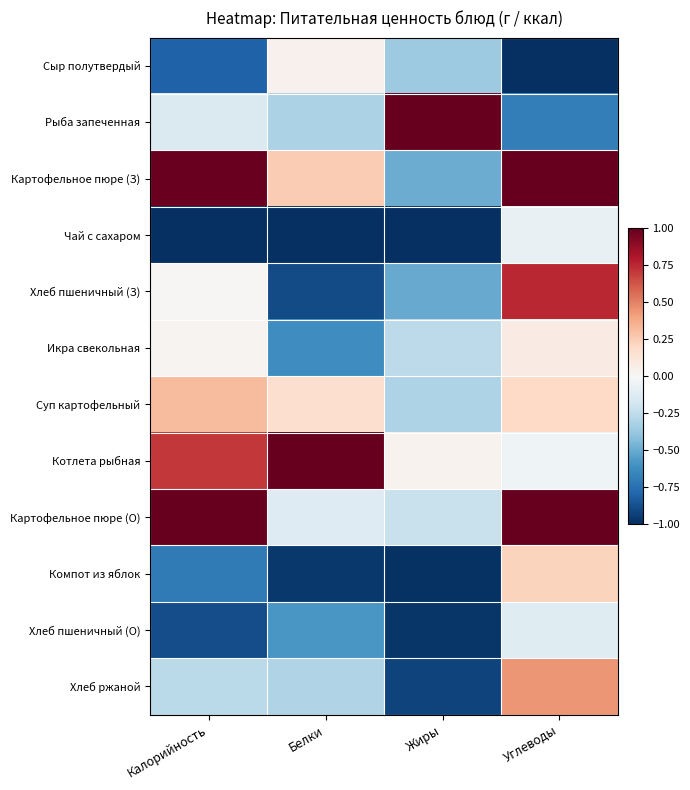

Which category has the highest value across all series?

Жиры